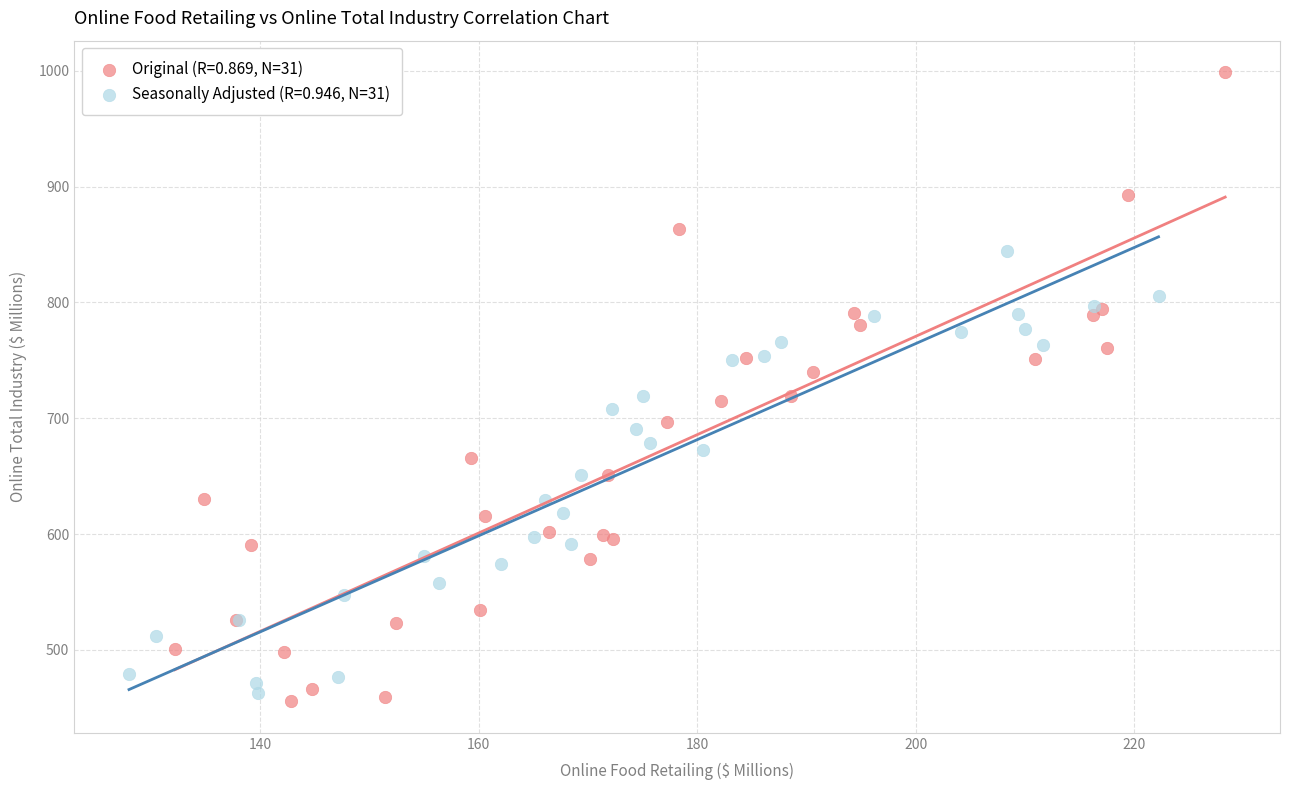

Which series has the widest spread of Y values?

Original (R=0.869, N=31)